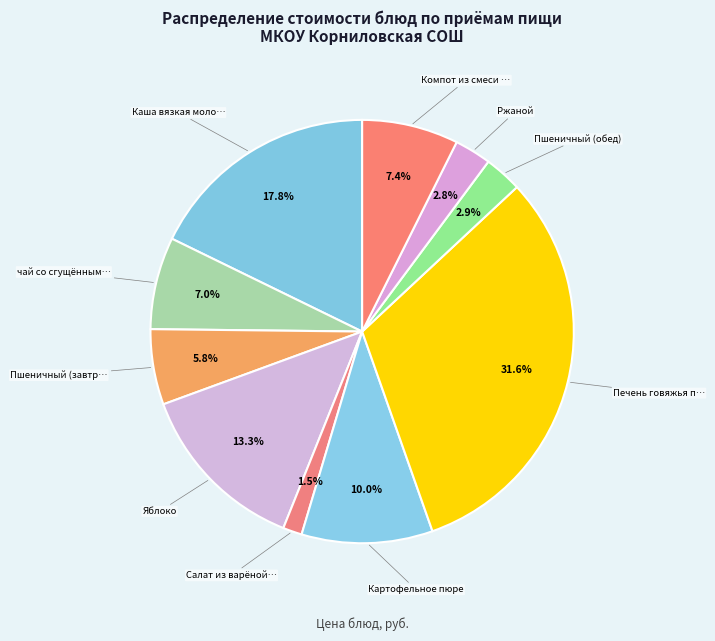

How many slices are in this pie chart?

10